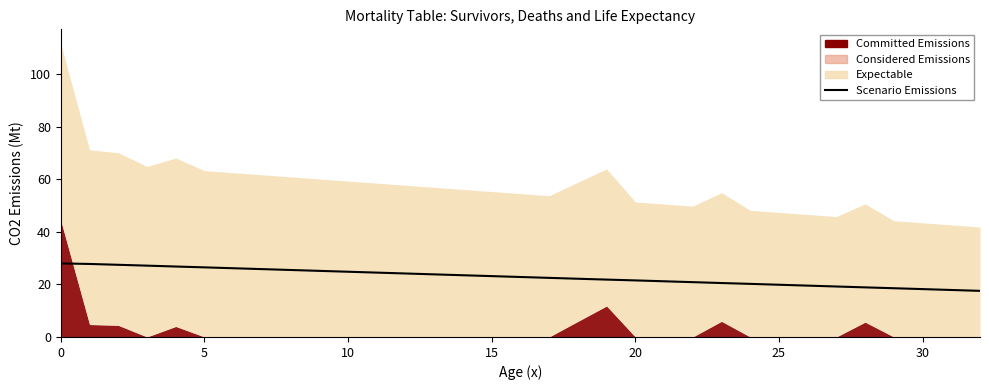

Is it true that the value at 10 is 35.6?

False